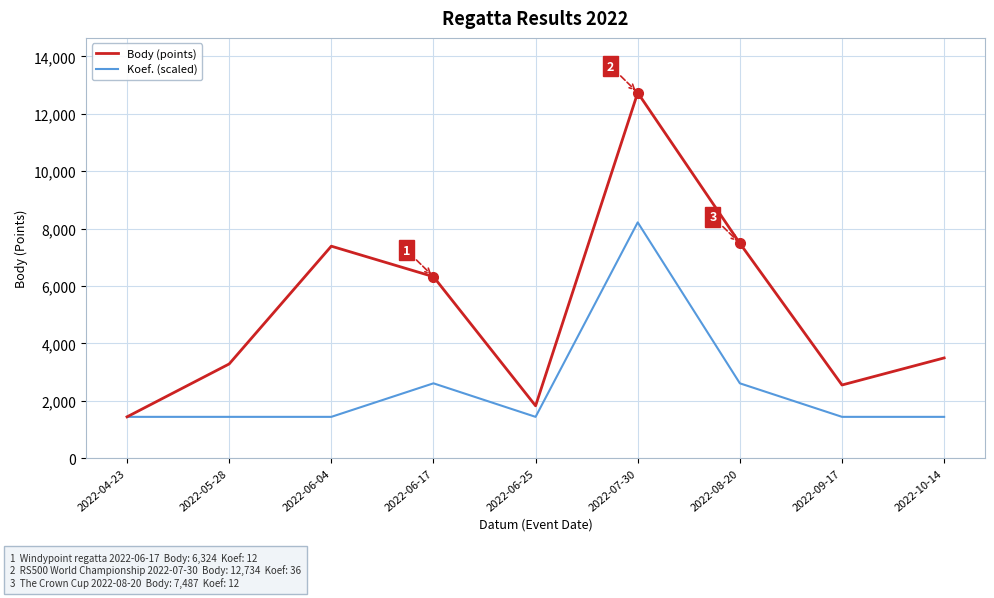

The value of Koef. (scaled) at 2022-06-25 is 366.4. True or false?

False